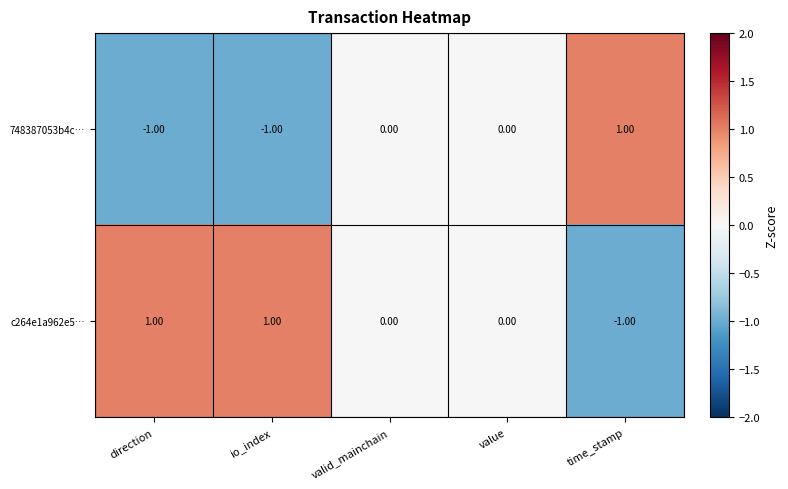

Rank the series by their average value, from highest to lowest.

c264e1a962e5…, 748387053b4c…